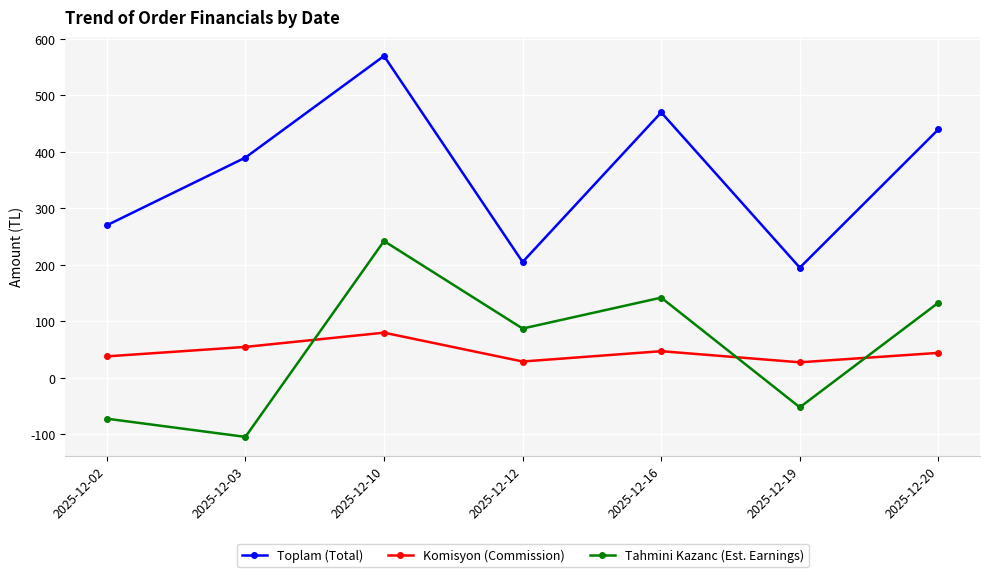

How many lines are shown in the chart?

3